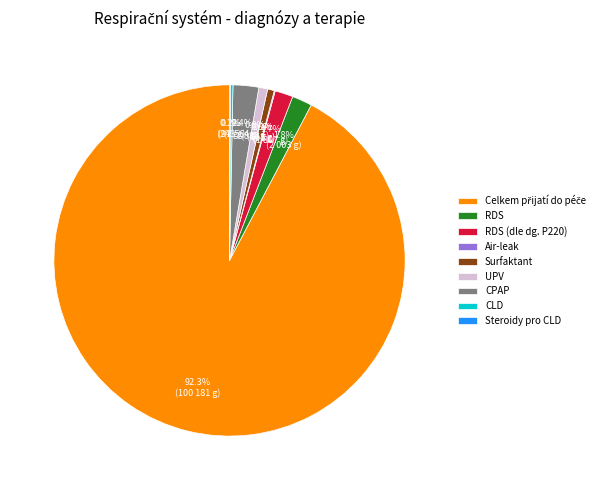

How much of the chart is everything except Surfaktant?

99.4%